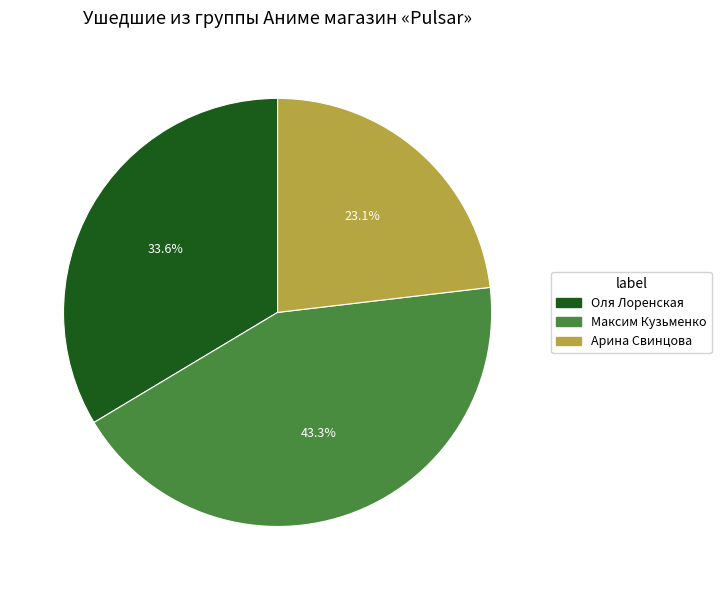

To the nearest percent, what is the difference between the Максим Кузьменко and Оля Лоренская slice percentages?

10%